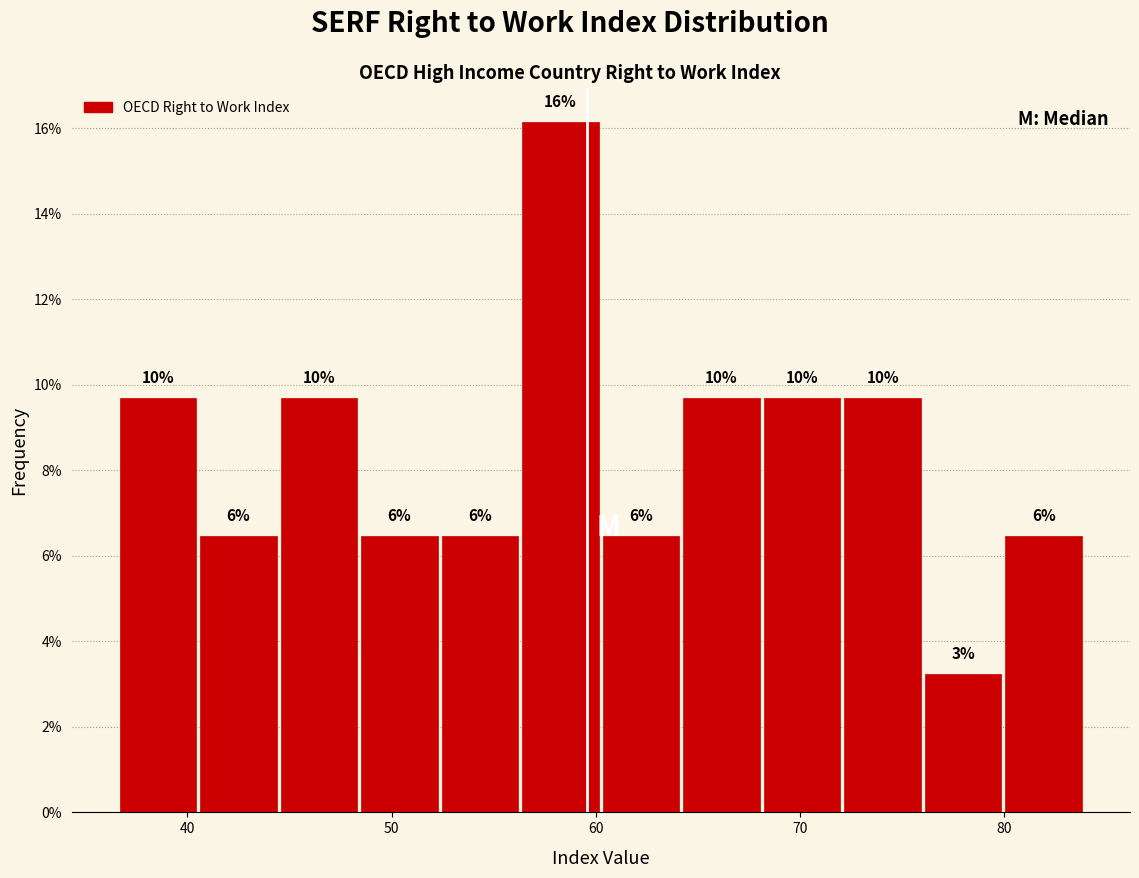

Read against the x-axis, roughly where is the centre of the tallest bar?

58